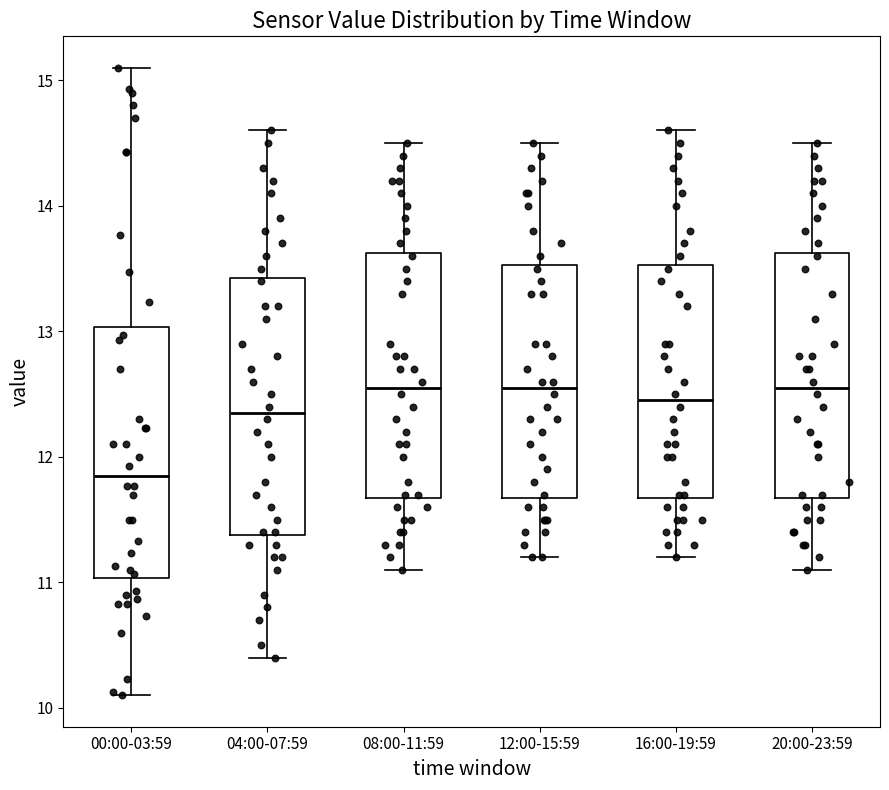

Reading left to right, transcribe this box plot: for each box, give where its median line is, the range the box spans, and where its two whiskers end, as read against the y-axis. The values are not printed on the chart, so give them approximately, as read against the axis.

00:00-03:59: median 11.9, box 11.0 to 13.0, whiskers 10.1 to 15.1
04:00-07:59: median 12.4, box 11.4 to 13.4, whiskers 10.4 to 14.6
08:00-11:59: median 12.6, box 11.7 to 13.6, whiskers 11.1 to 14.5
12:00-15:59: median 12.6, box 11.7 to 13.5, whiskers 11.2 to 14.5
16:00-19:59: median 12.5, box 11.7 to 13.5, whiskers 11.2 to 14.6
20:00-23:59: median 12.6, box 11.7 to 13.6, whiskers 11.1 to 14.5